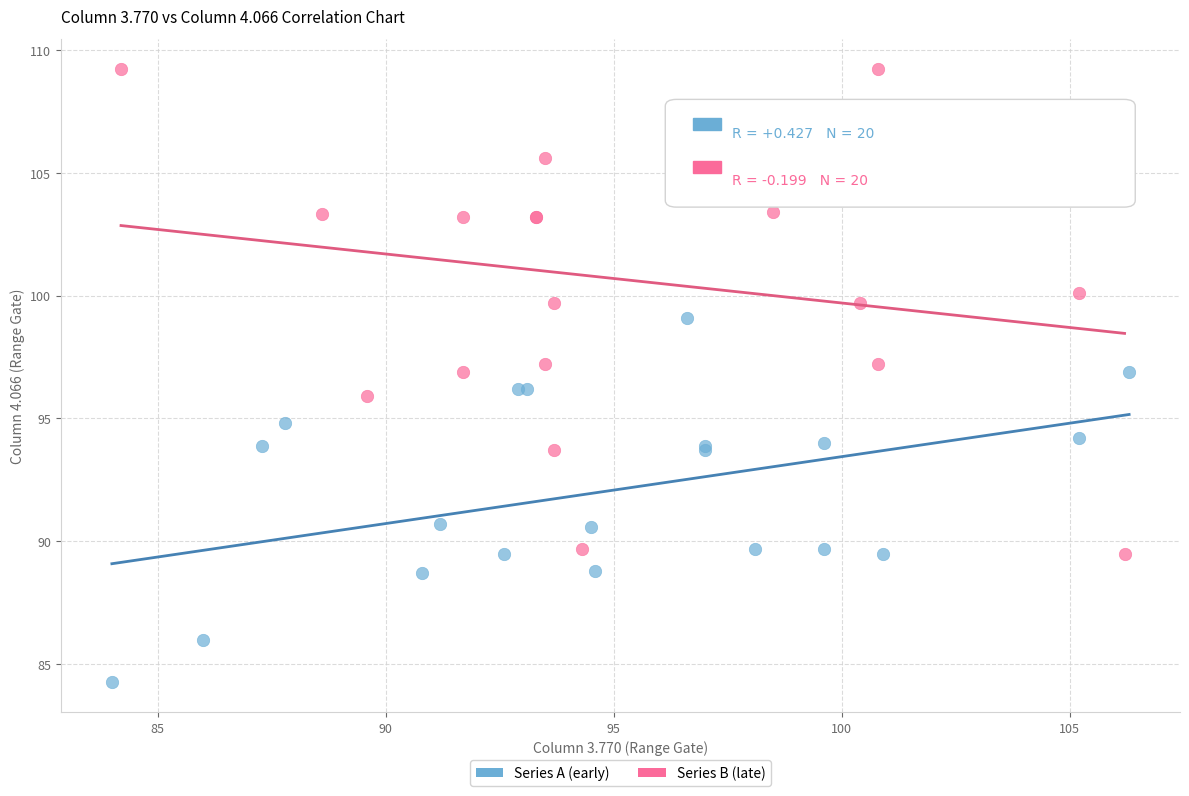

Which series contains the highest Y value?

Series B (late)